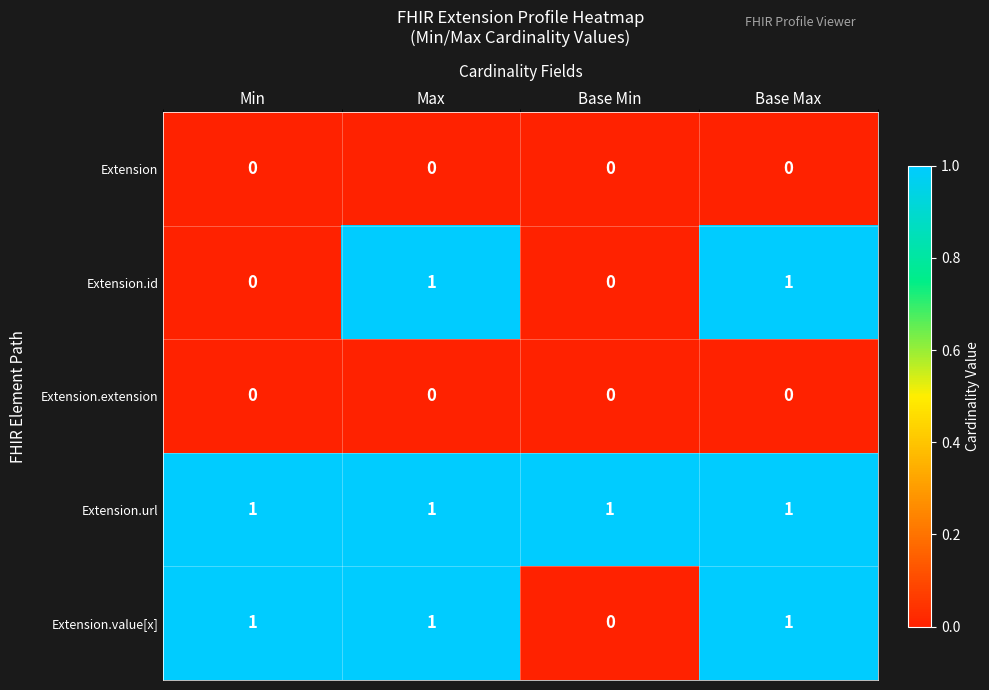

Where is Extension.value[x] nearest to the value 0?

Base Min